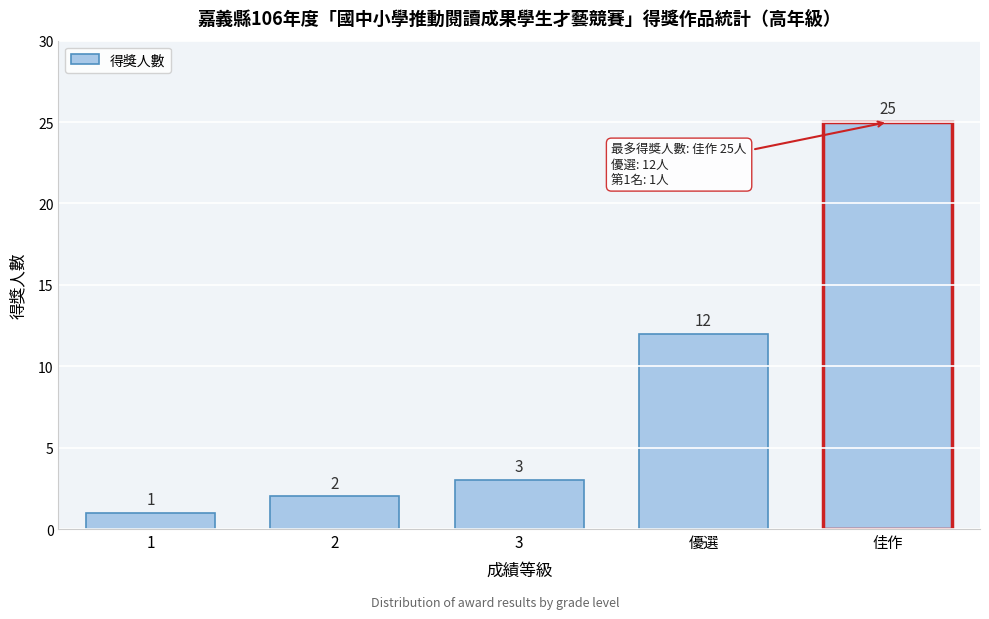

Reading left to right, what are all the values shown in this chart?

1=1	2=2	3=3	優選=12	佳作=25